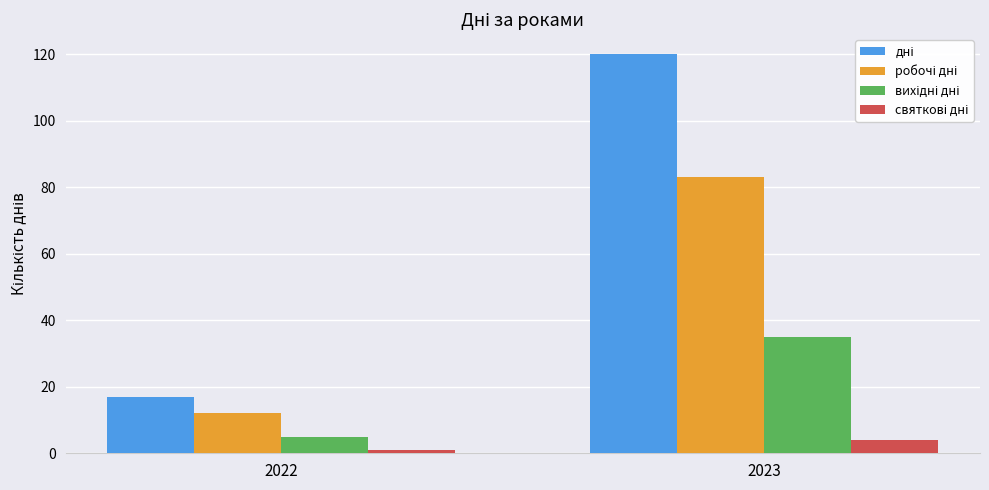

Which category has the lowest value across all series?

2022